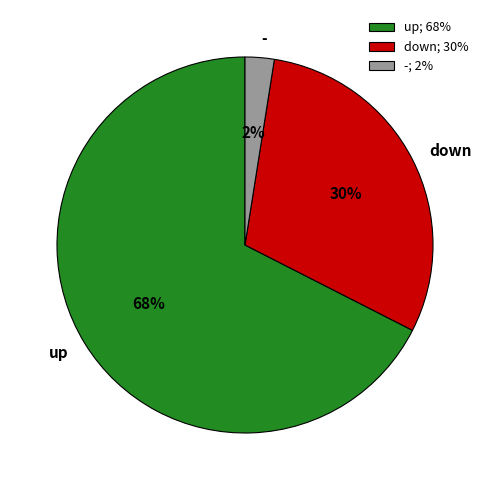

To the nearest percent, what is the average slice percentage?

33%